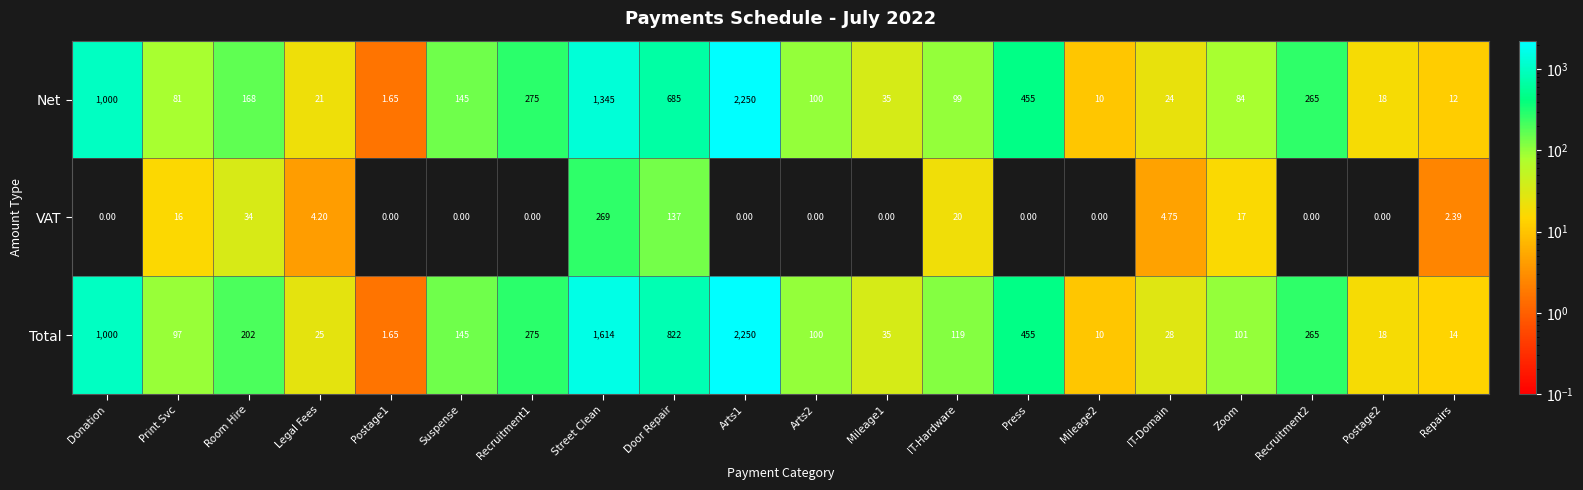

Between Print Svc and Recruitment1, which series saw the biggest shift?

Net